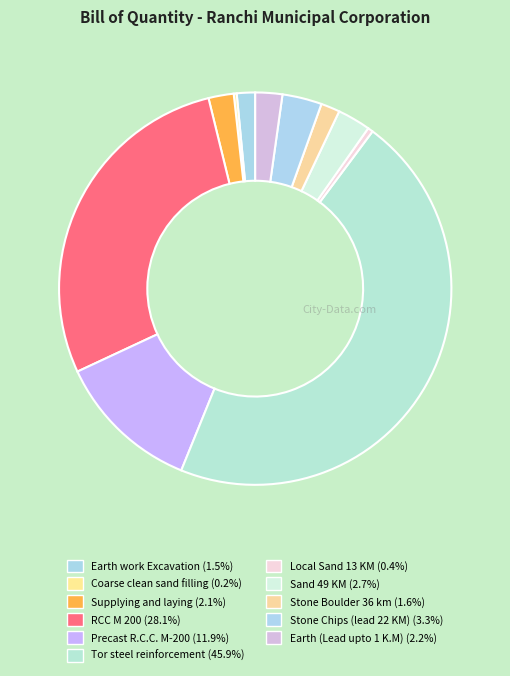

What is the ratio of the value at RCC M 200 to the value at Supplying and laying?

13.5